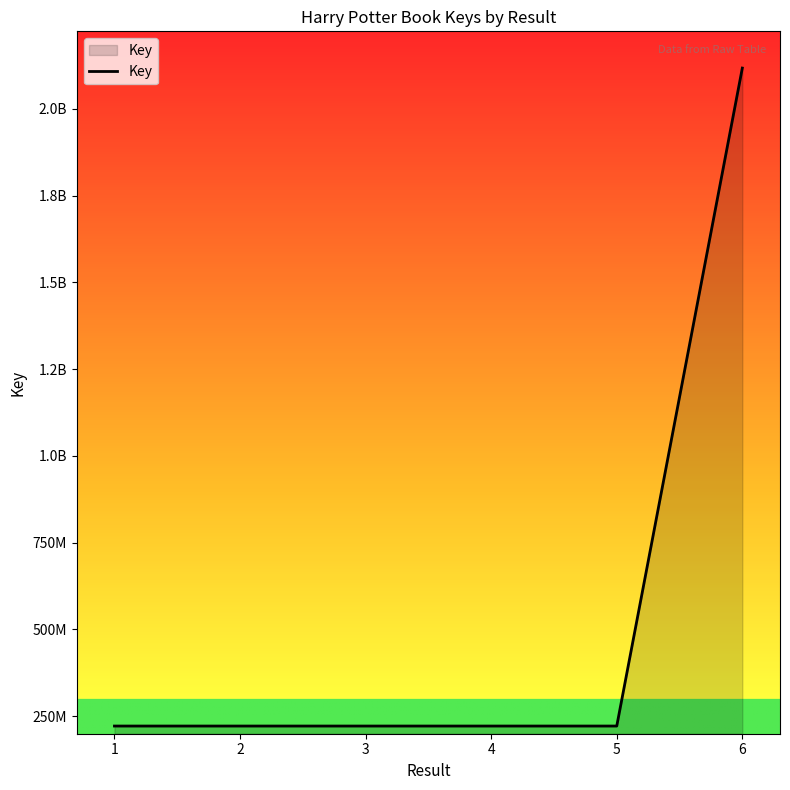

Reading left to right, what are all the values shown in this chart?

221437503	221439670	221442407	221441040	221443550	2117613871